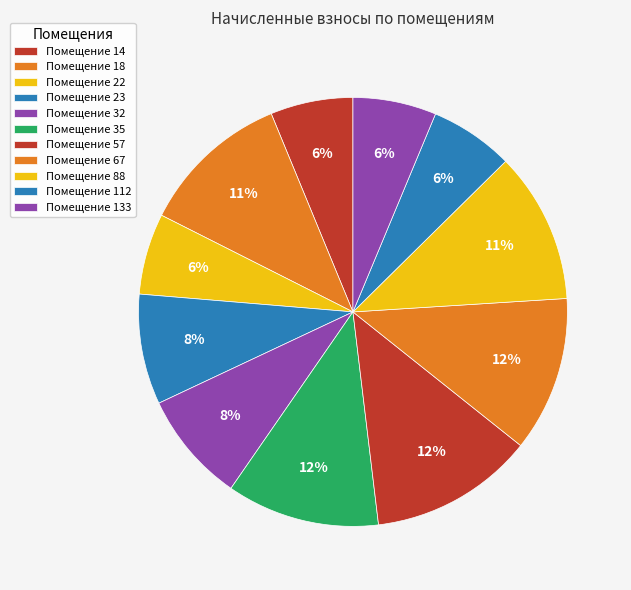

To the nearest percent, what is the average slice percentage?

9%